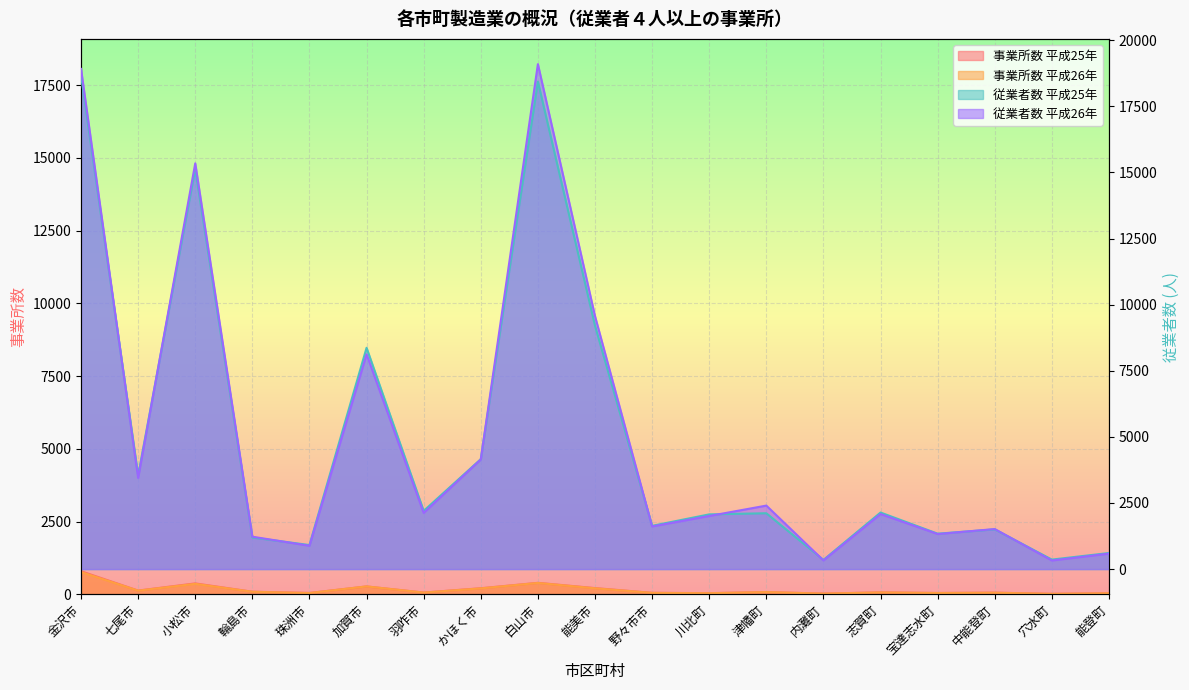

At which category is the sum across all series the highest?

金沢市